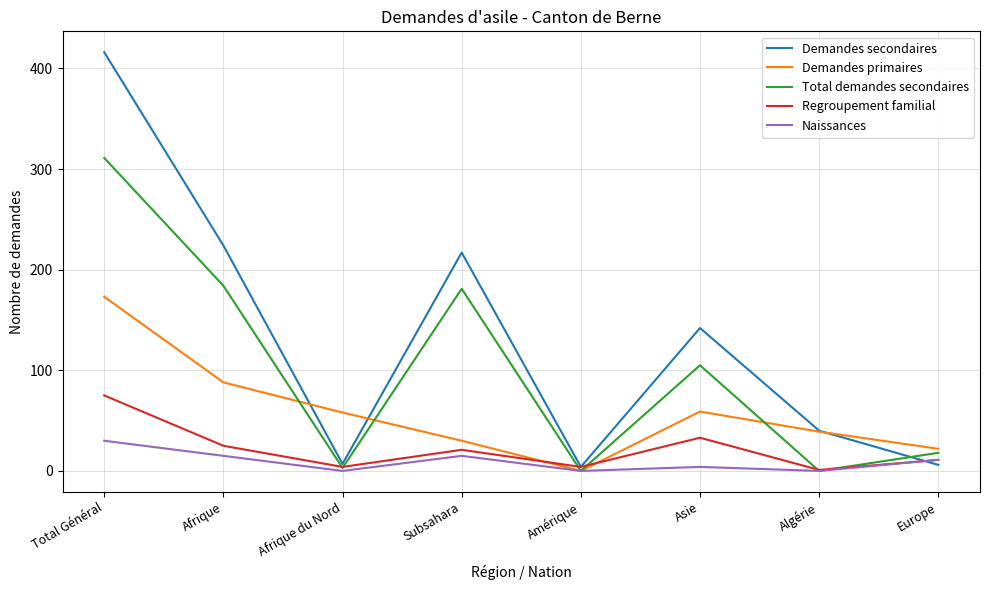

Rank the series by their maximum value, from lowest to highest.

Naissances, Regroupement familial, Demandes primaires, Total demandes secondaires, Demandes secondaires